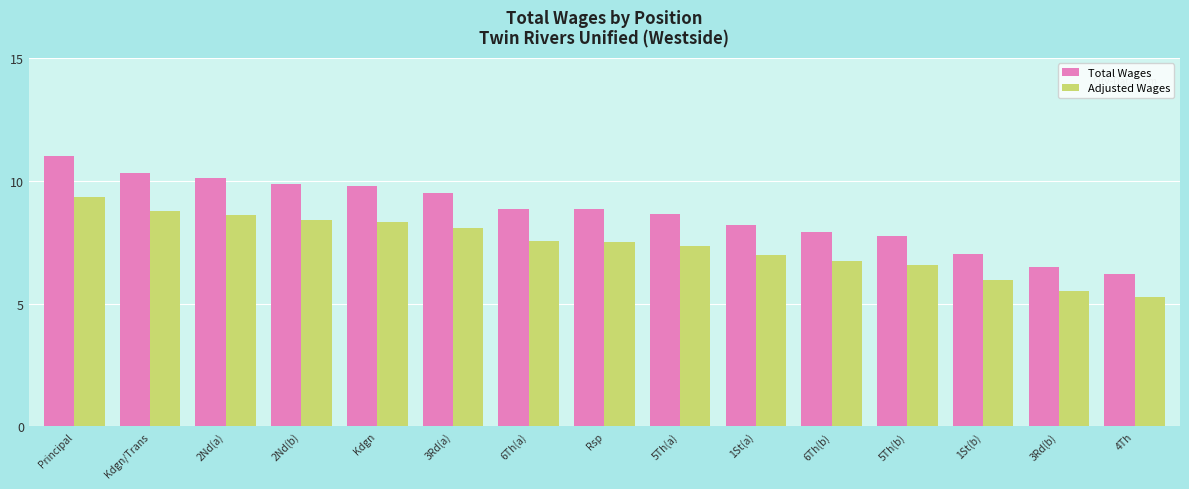

What are all the series names shown in the legend?

Total Wages, Adjusted Wages